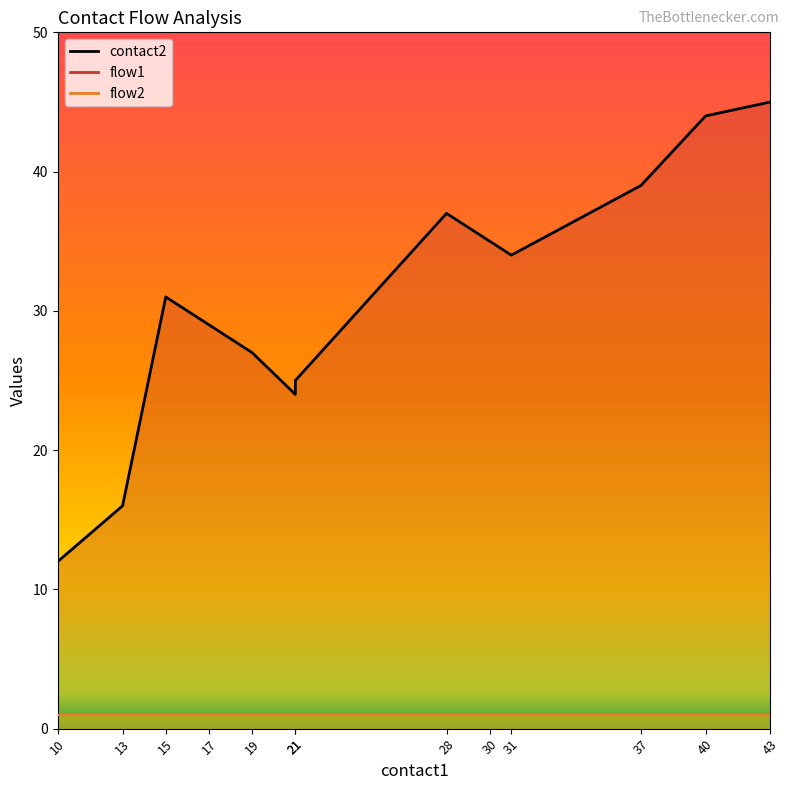

What is the spread (max minus min) of values at 17?

28